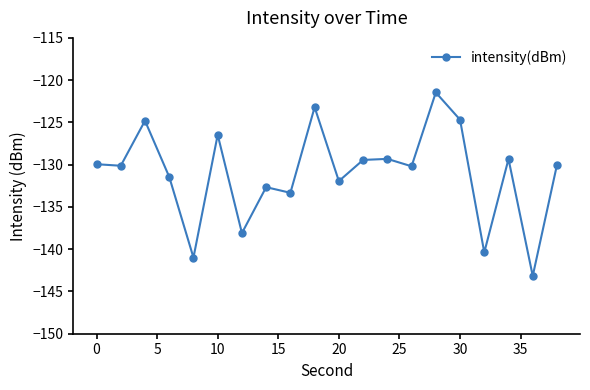

What is the smallest value displayed?

-143.2